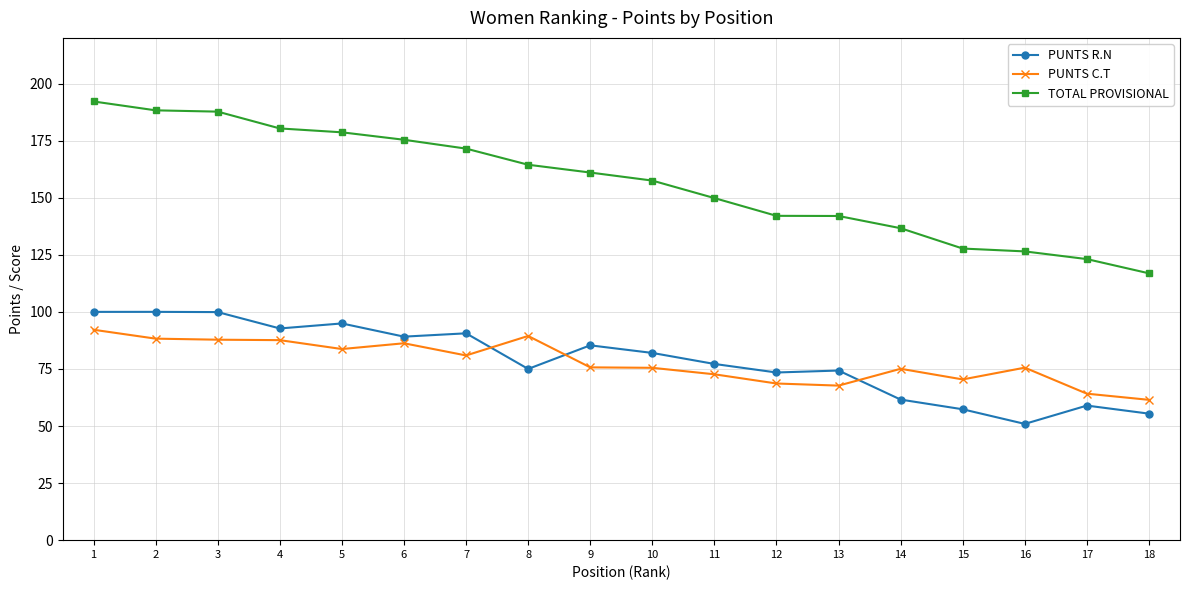

True or false: PUNTS C.T has more than 1 interior local peaks.

True